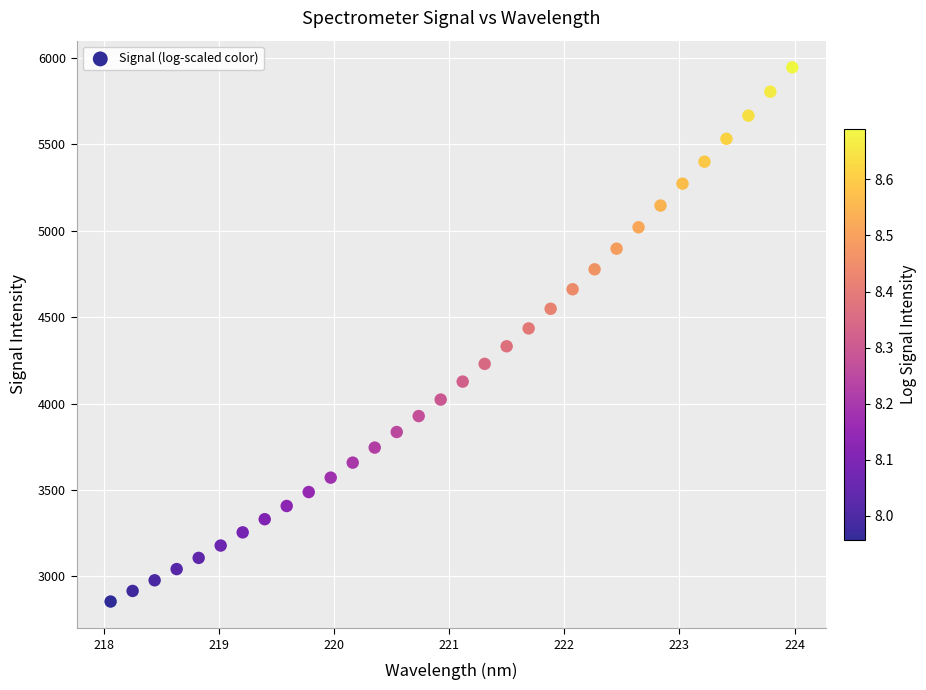

What is the range of Y values (max minus min)?

3089.2